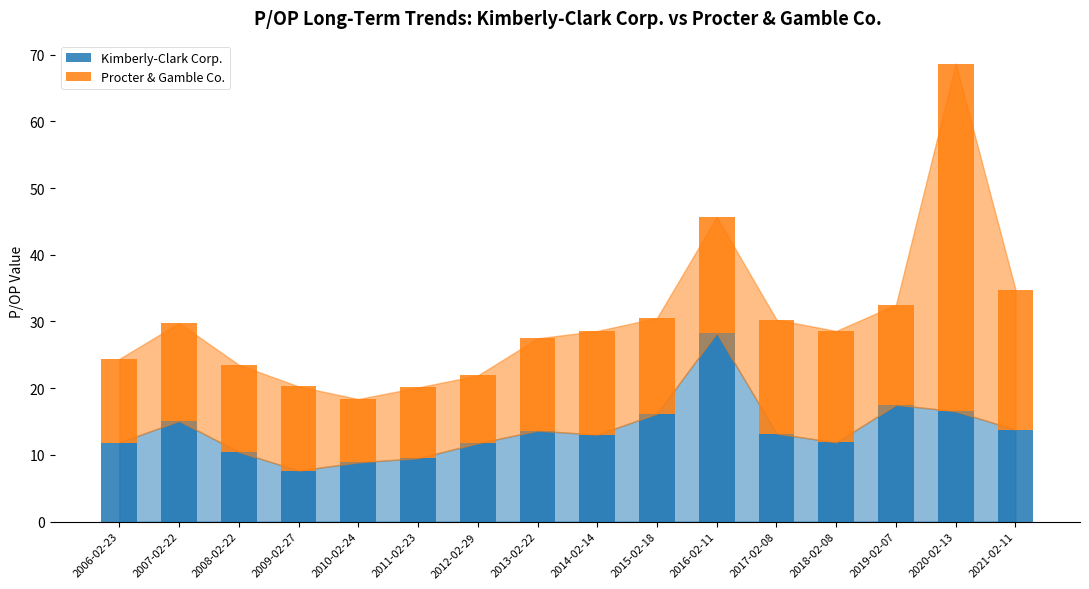

At which label does Kimberly-Clark Corp. reach its peak?

2016-02-11